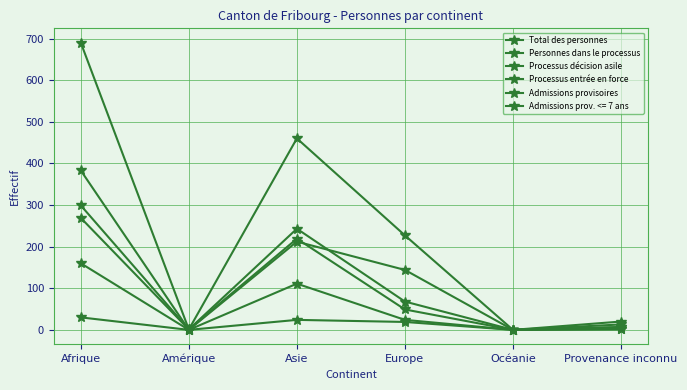

How many series are shown in this chart?

6